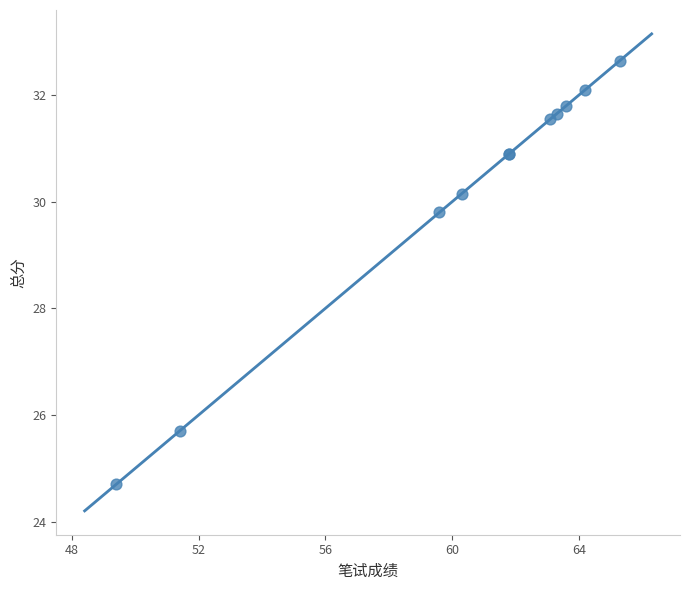

What Y value in the scatter plot is closest to 28?

29.8